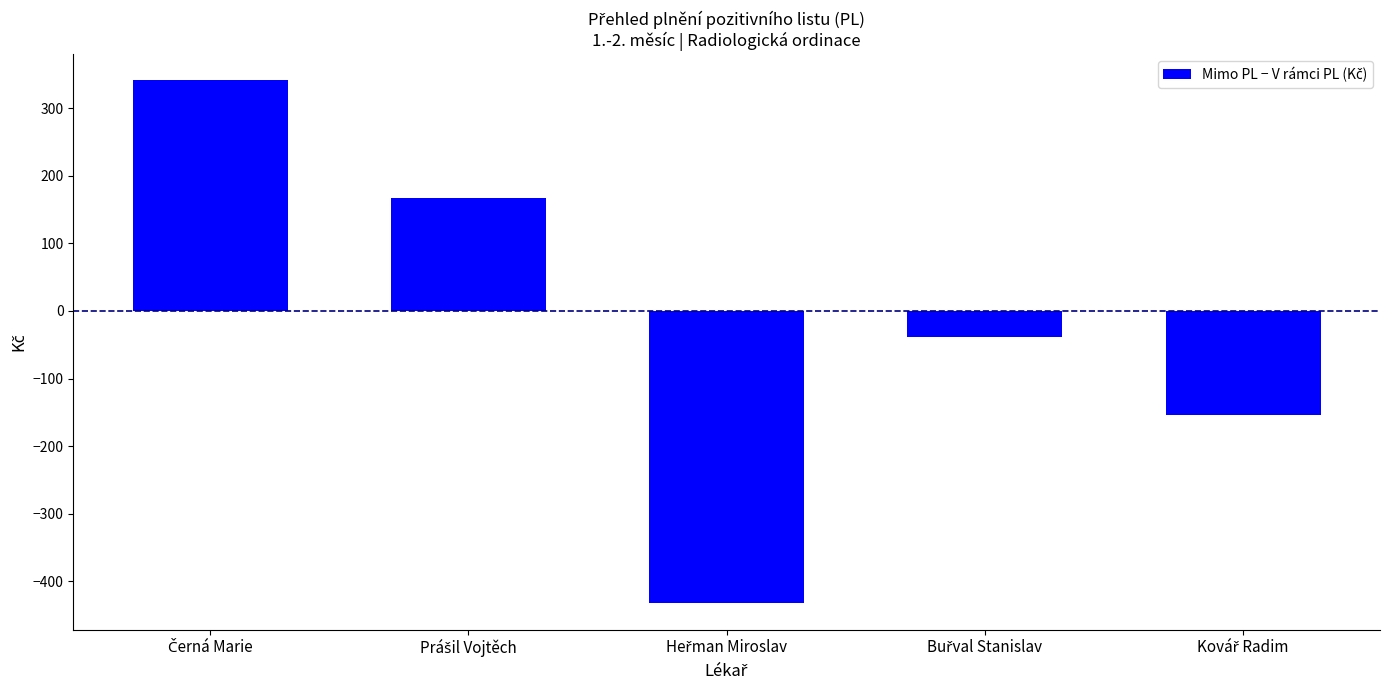

What is the smallest value displayed?

-432.9